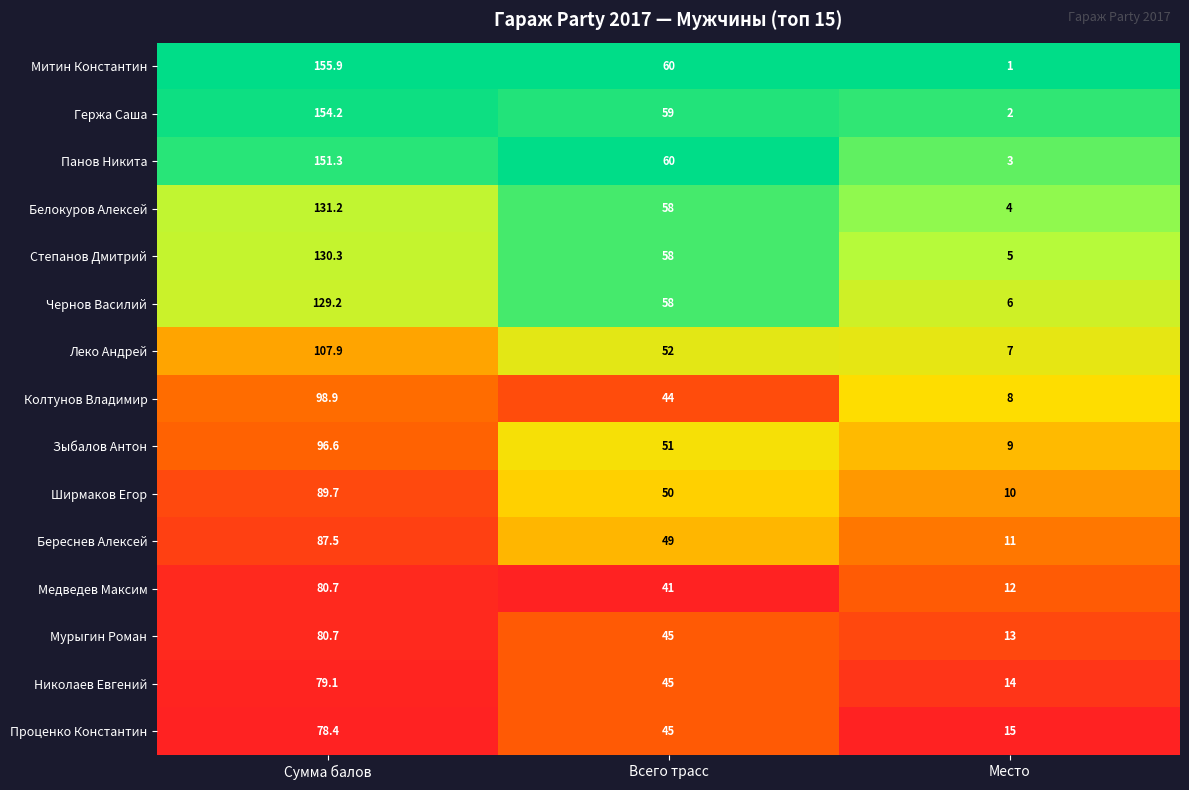

Which label corresponds to the smallest value in the chart?

Место